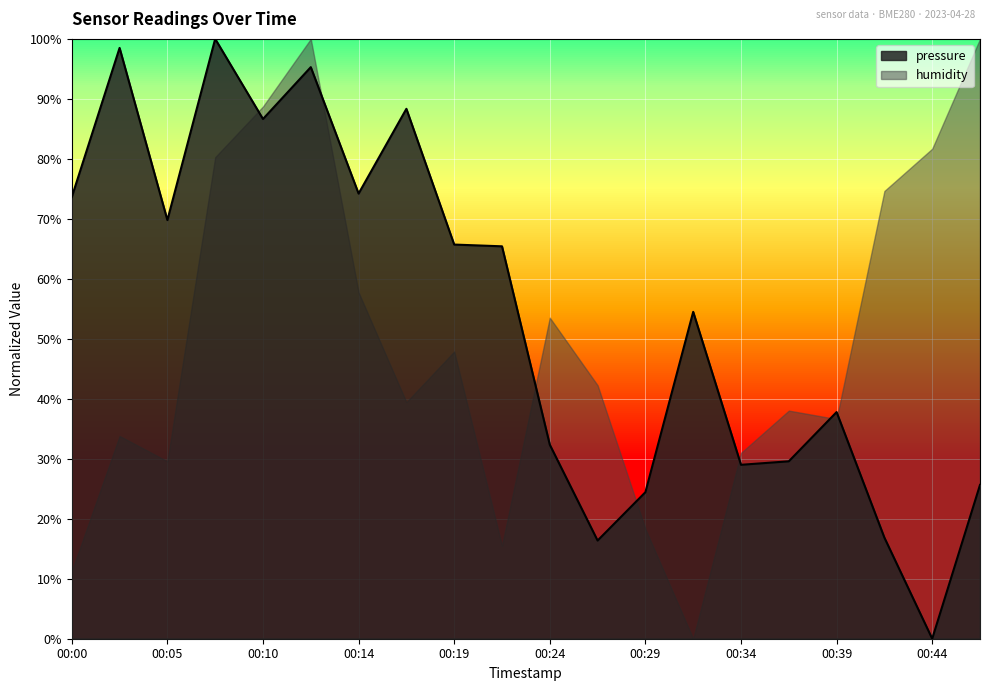

At which category does the data reach its first local peak?

00:02